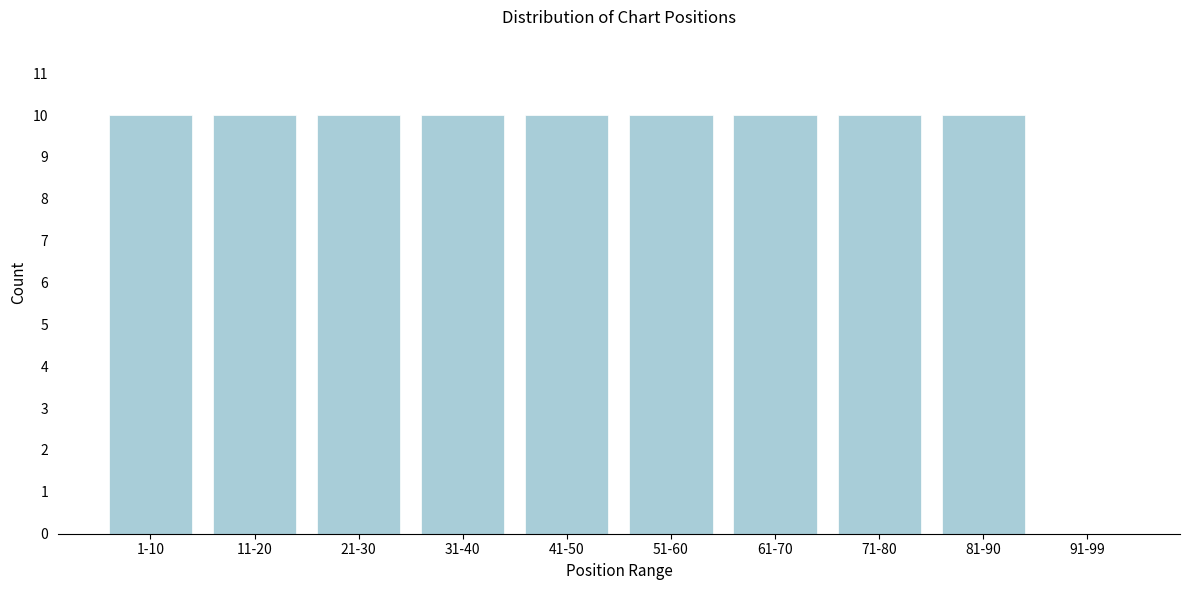

Reading left to right, what are all the values shown in this chart?

1-10=10	11-20=10	21-30=10	31-40=10	41-50=10	51-60=10	61-70=10	71-80=10	81-90=10	91-99=0